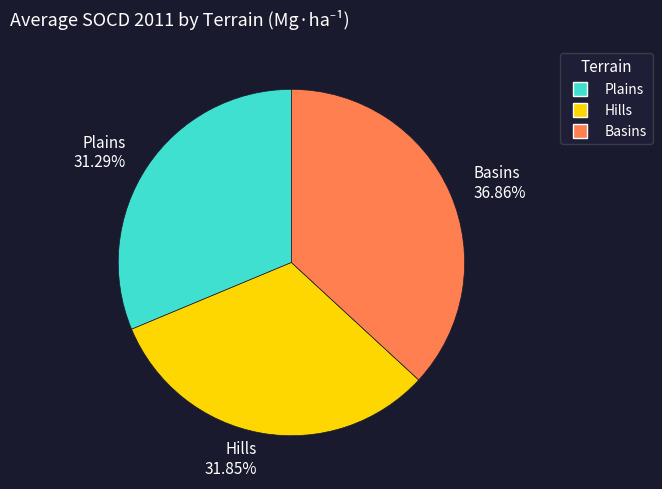

Between Plains and Hills, which is larger?

Hills